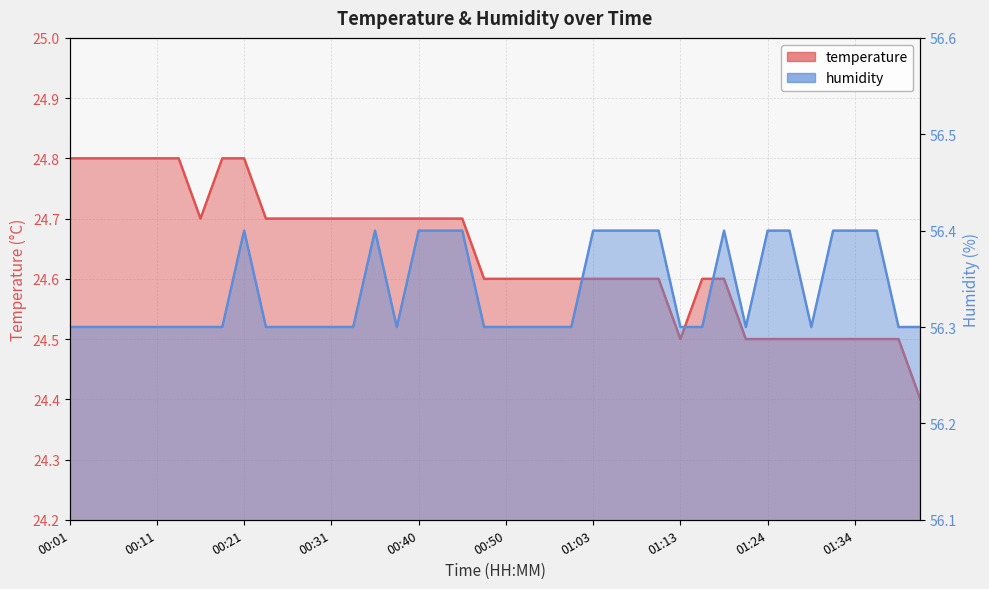

At how many categories does at least one series exceed 39?

40